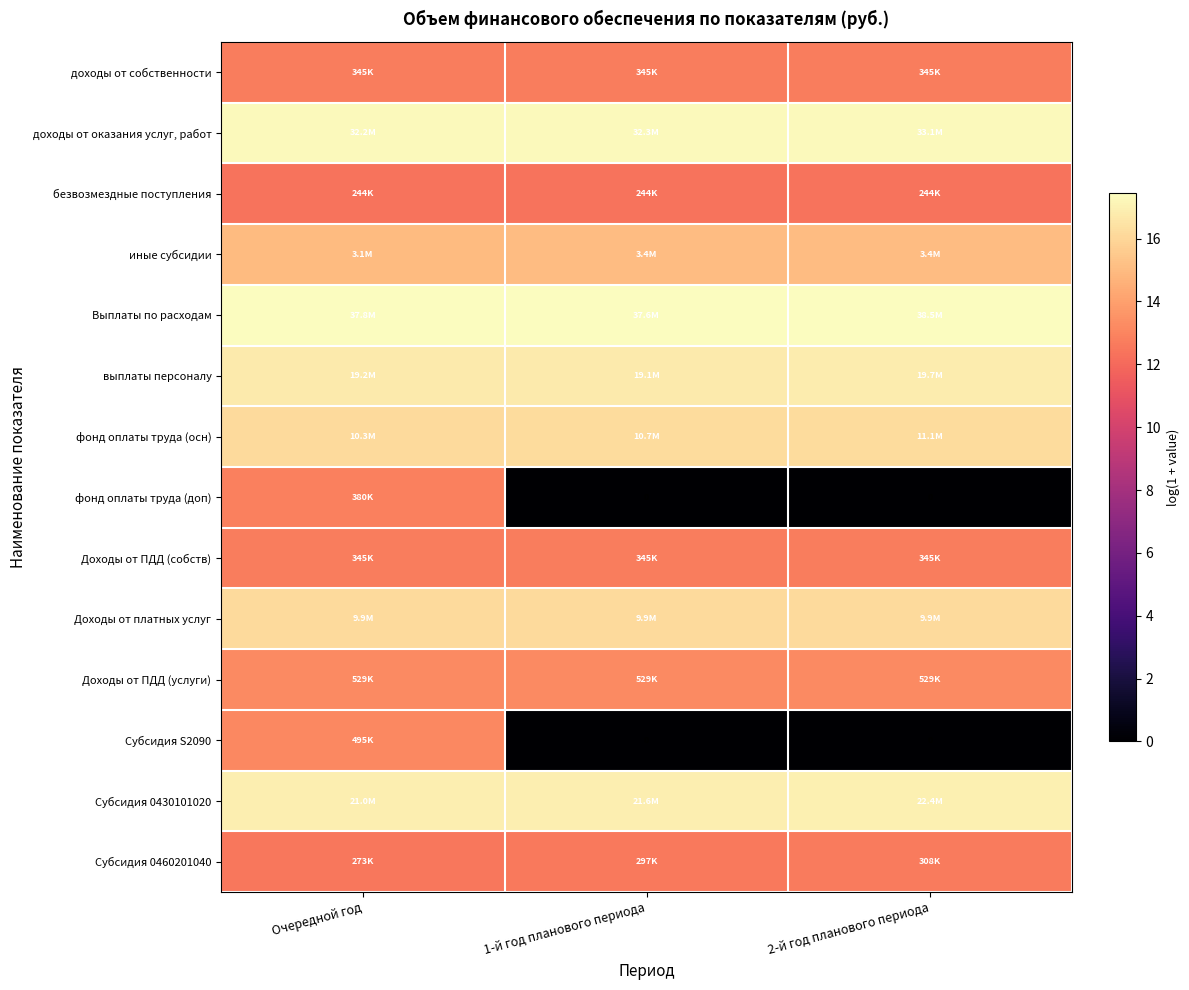

What is the highest value of the фонд оплаты труда (доп) series?

12.8